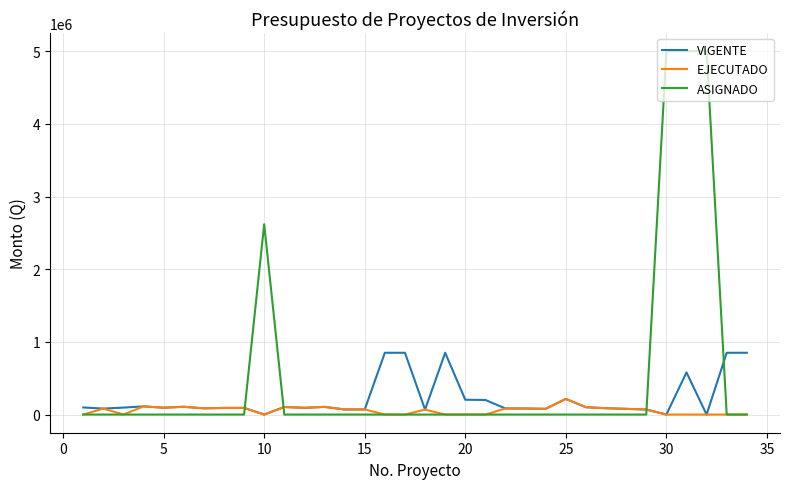

Which series has the largest total across all categories?

ASIGNADO